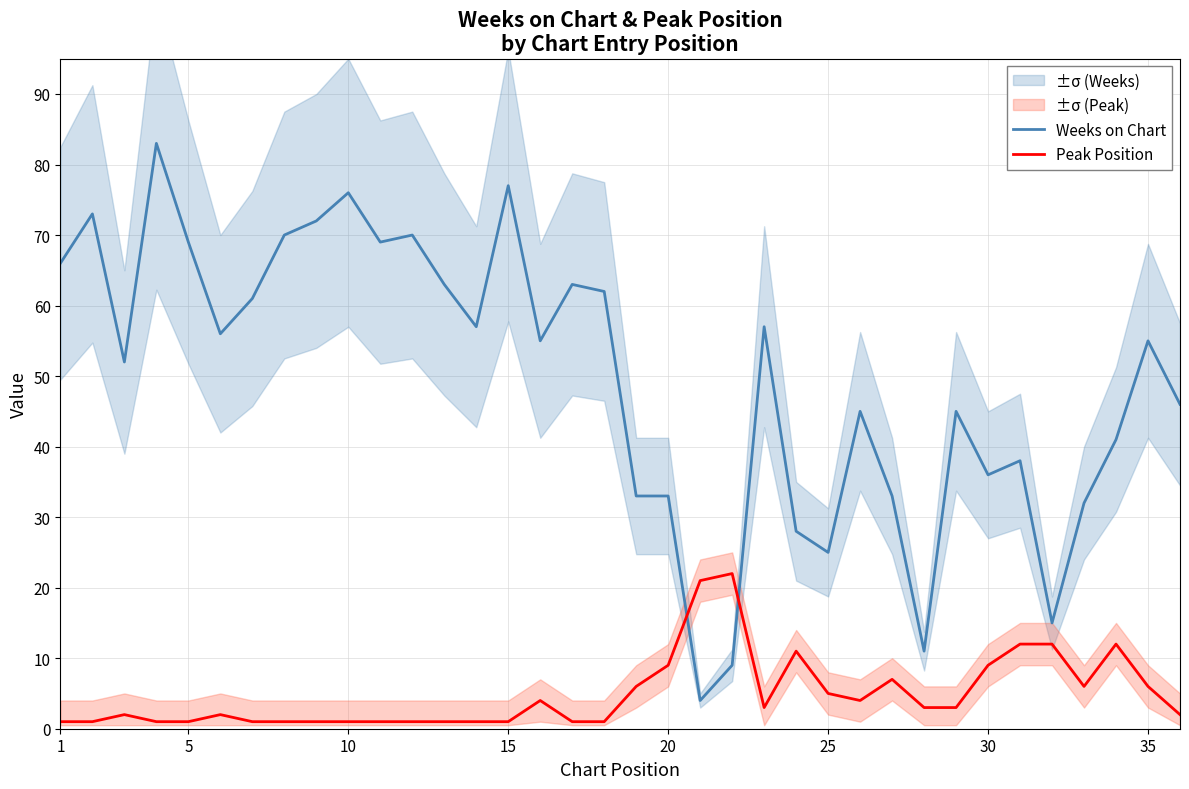

Read the Peak Position value at 25.

5